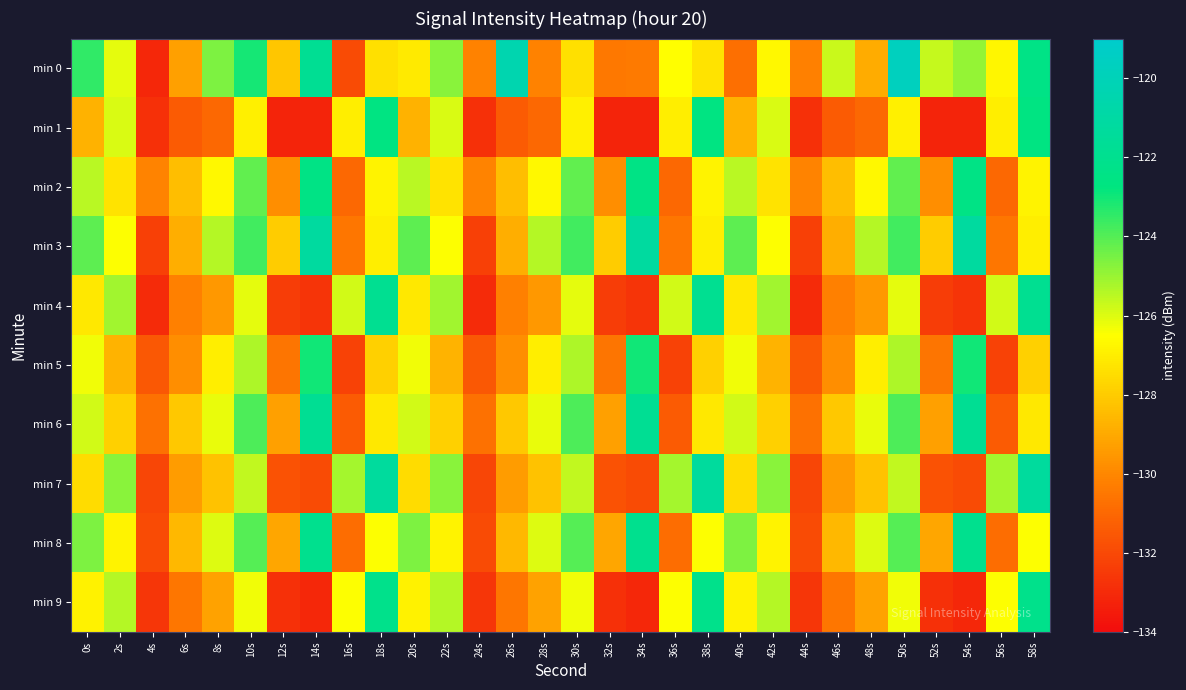

What is the minimum value shown in the chart?

-133.2